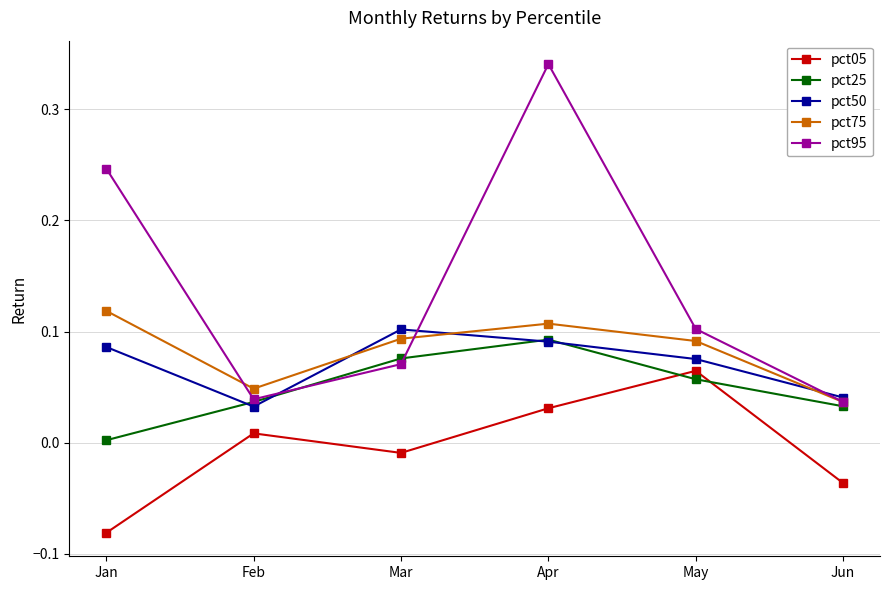

At how many categories does at least one series exceed 0?

6